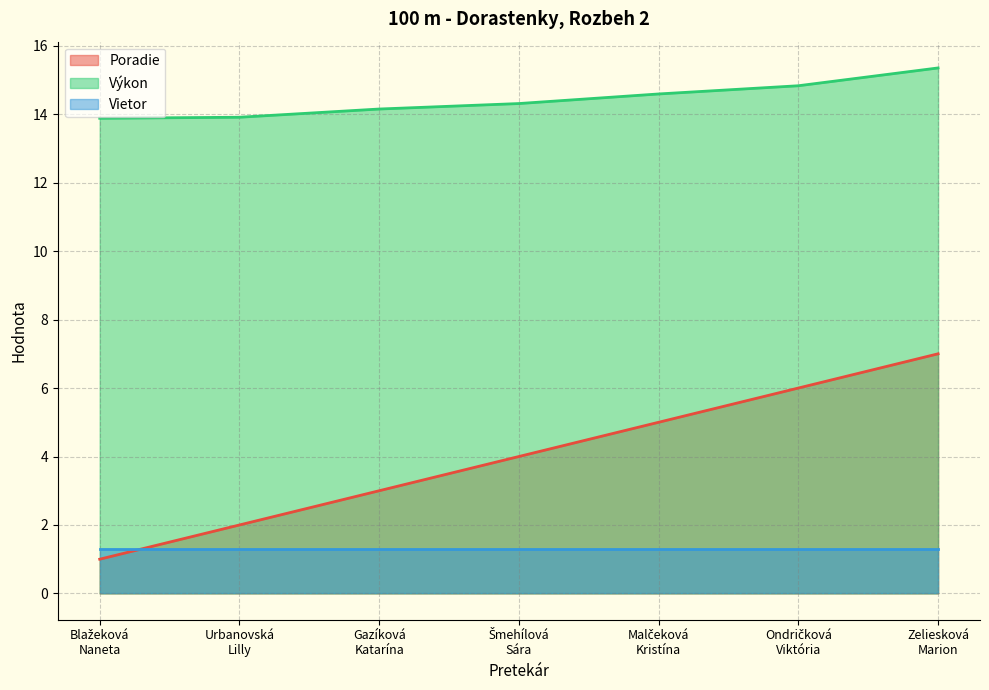

What is the value of the Výkon point at the 7th from the left?

15.3